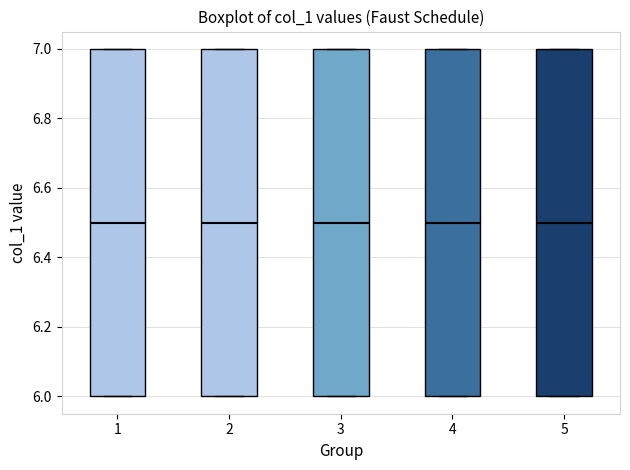

Where is the lower edge of the box at x = 3 on the y-axis? The values are not printed on the chart, so give them approximately, as read against the axis.

6.0